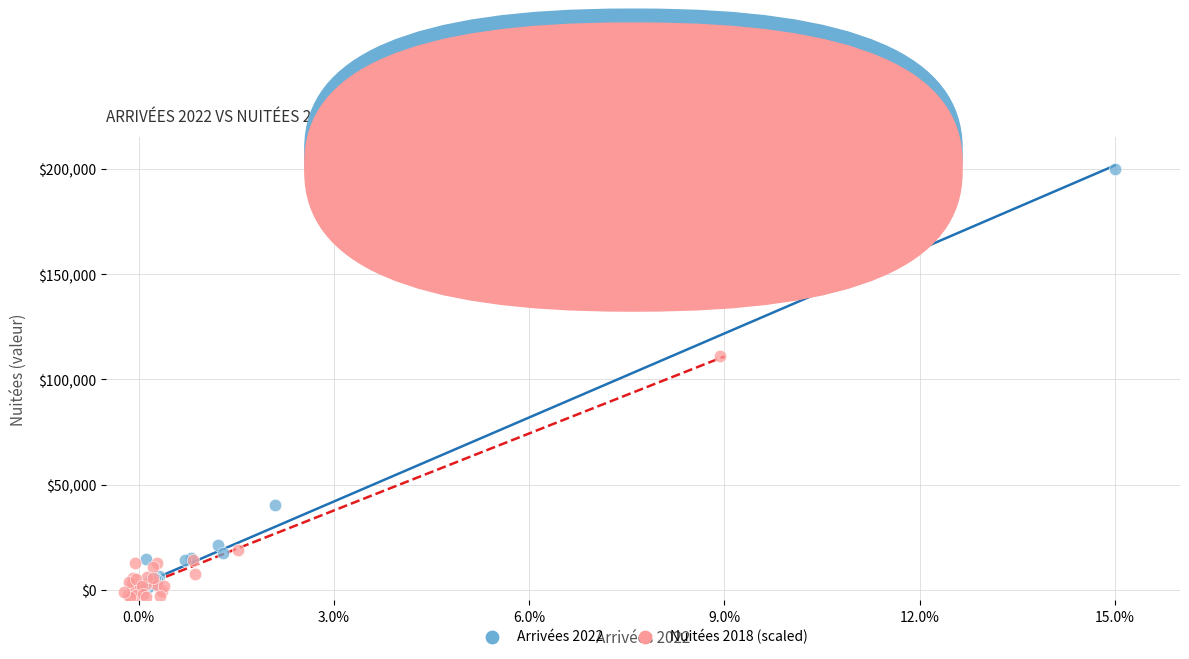

Which series reaches the maximum Y coordinate?

Arrivées 2022